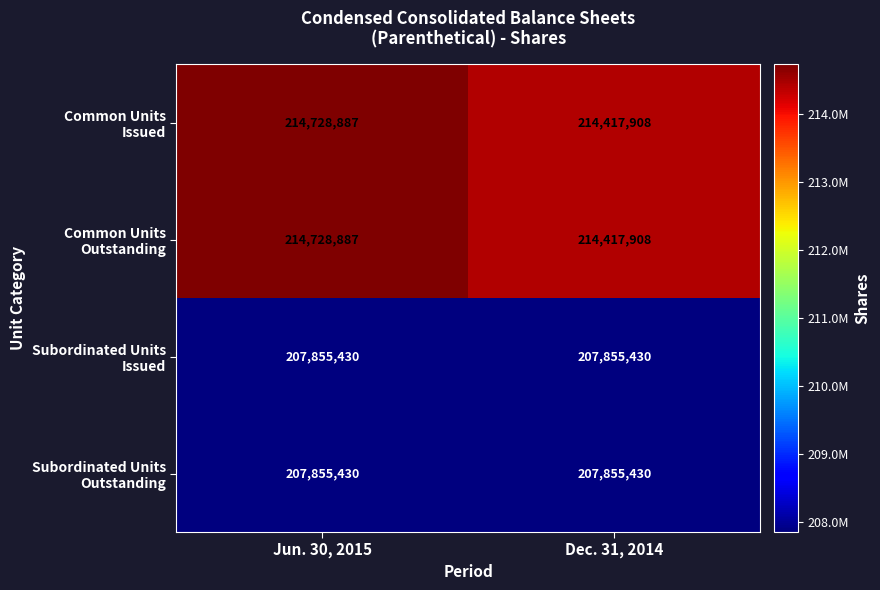

What is the smallest value displayed?

207855430